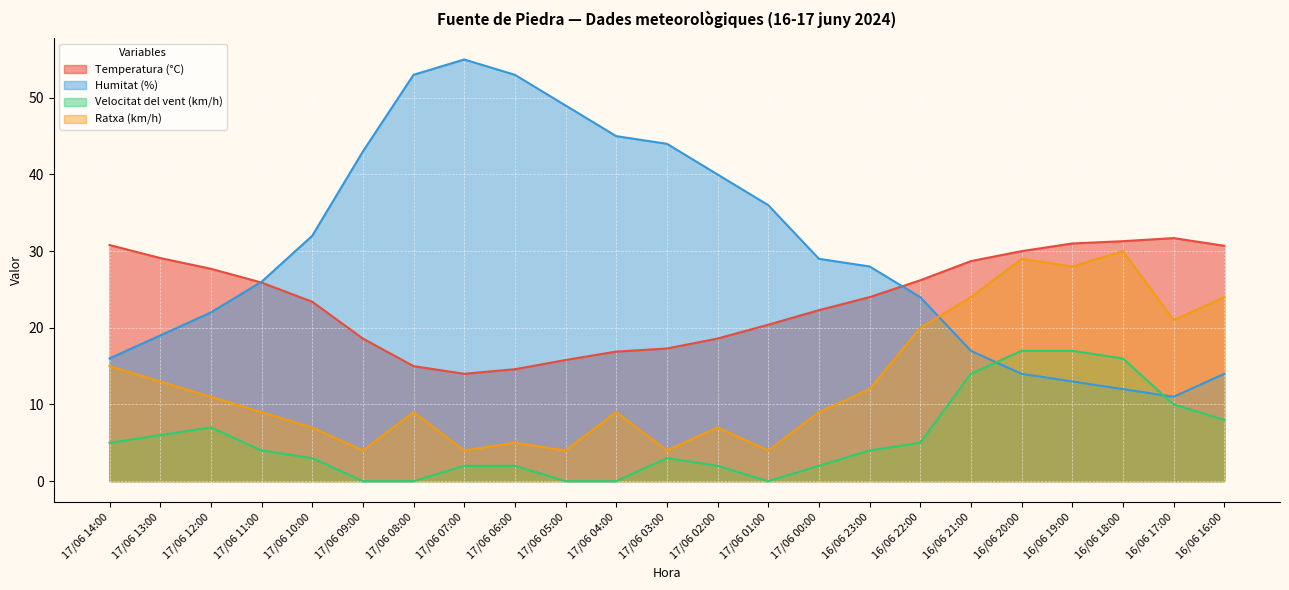

How many intersections are there between Humitat (%) and Ratxa (km/h)?

1